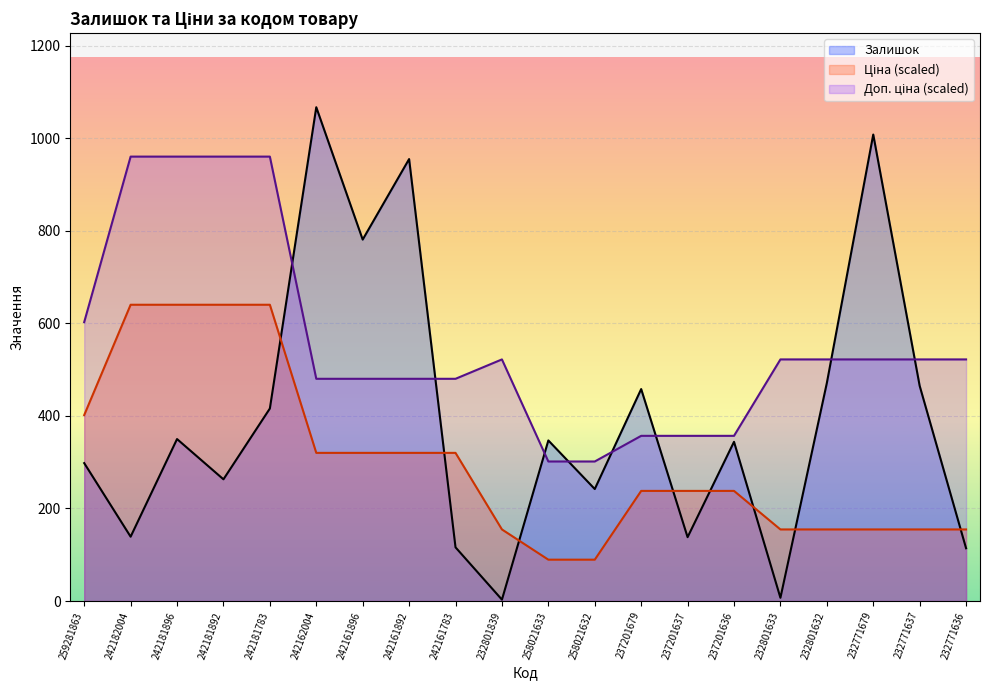

Is the value of Доп. ціна at 242181892 greater than the value of Ціна at 242181783?

Yes